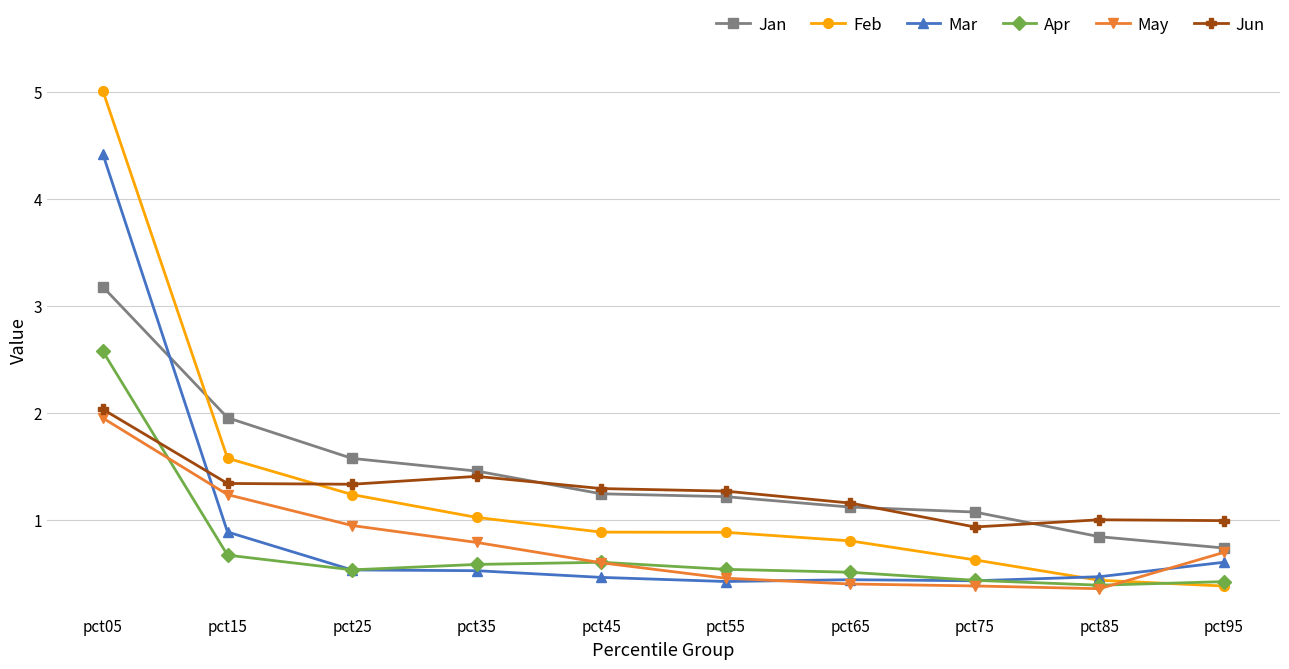

Reading left to right, extract all data points from this chart.

Jan: 3.2	2.0	1.6	1.5	1.2	1.2	1.1	1.1	0.8	0.7
Feb: 5.0	1.6	1.2	1.0	0.9	0.9	0.8	0.6	0.4	0.4
Mar: 4.4	0.9	0.5	0.5	0.5	0.4	0.4	0.4	0.5	0.6
Apr: 2.6	0.7	0.5	0.6	0.6	0.5	0.5	0.4	0.4	0.4
May: 1.9	1.2	0.9	0.8	0.6	0.5	0.4	0.4	0.4	0.7
Jun: 2.0	1.3	1.3	1.4	1.3	1.3	1.2	0.9	1.0	1.0